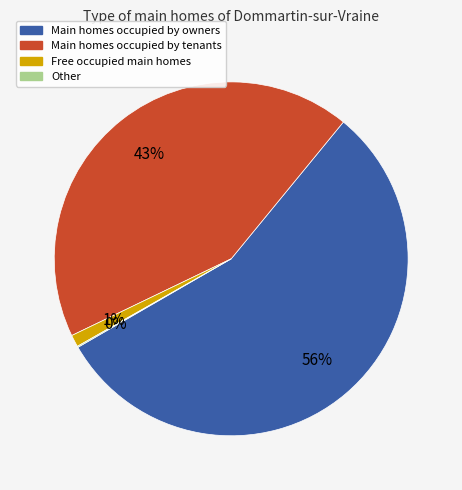

Is there any slice that represents more than half of the pie?

Yes